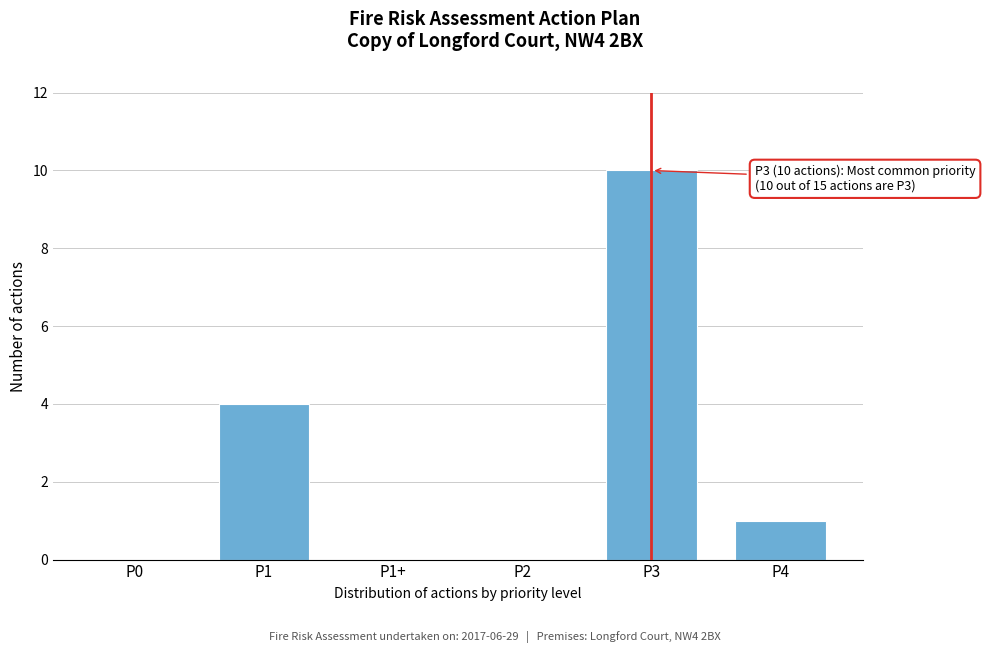

Reading left to right, list all the values displayed in this chart.

P0=0	P1=4	P1+=0	P2=0	P3=10	P4=1